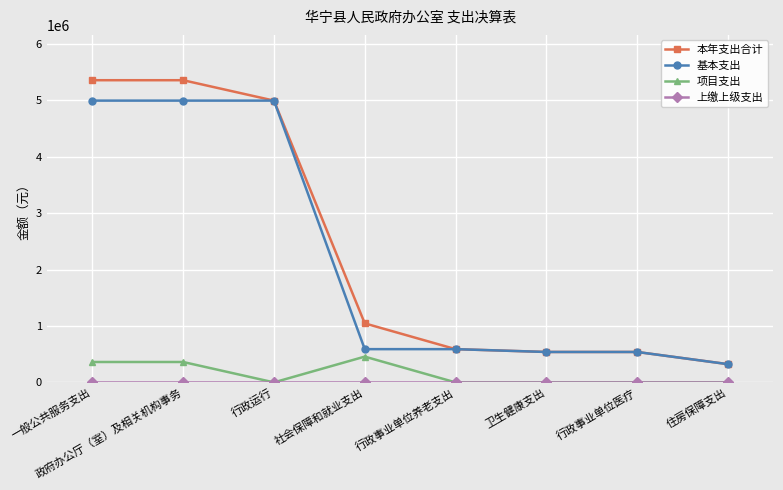

Does the chart have visible grid lines?

Yes